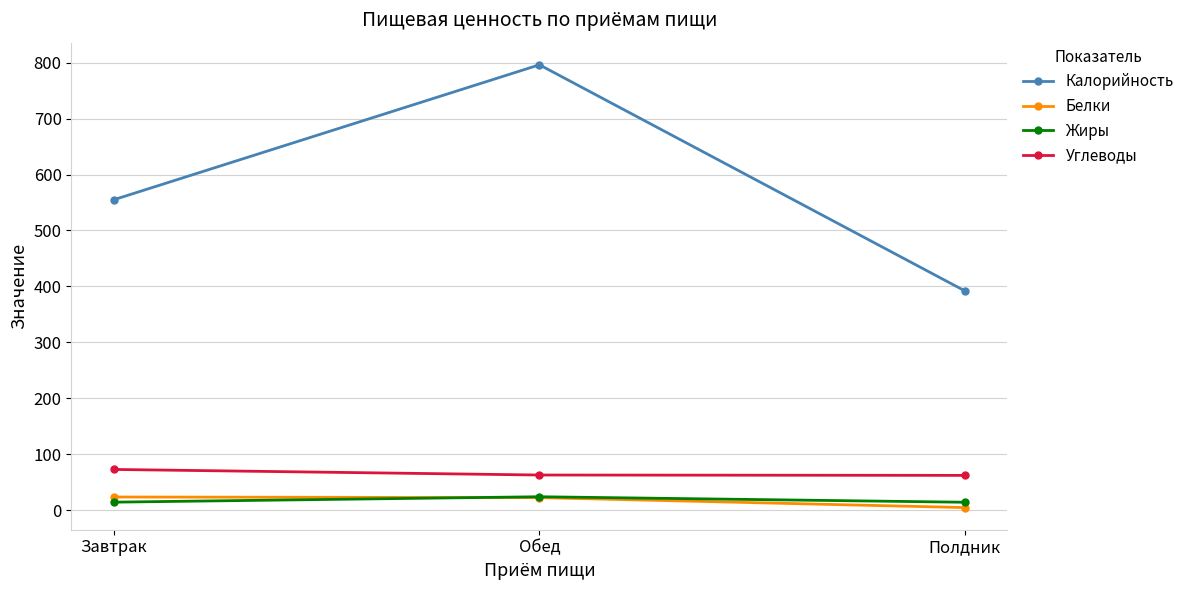

Which category has the highest value in the Калорийность series?

Обед